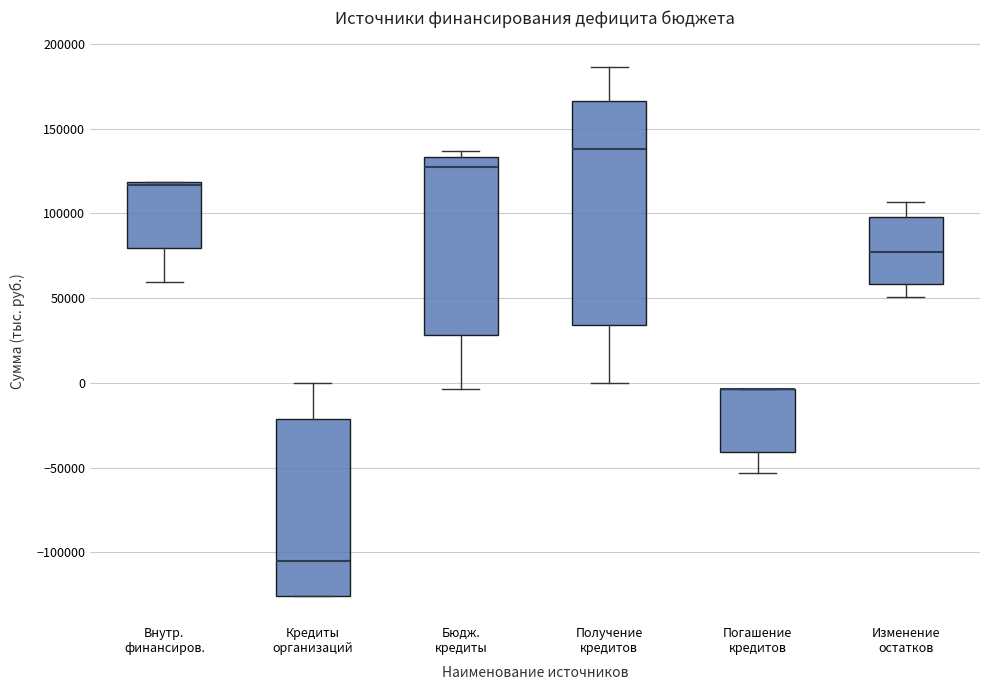

Comparing the boxes themselves (not the whiskers), which one is the tallest?

Получение кредитов